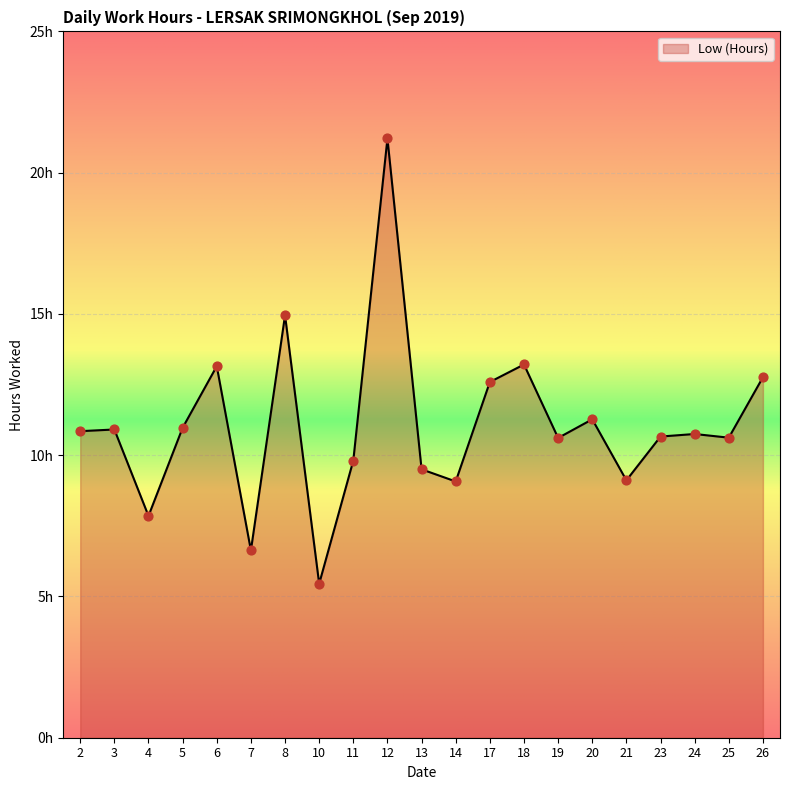

Does the chart have visible grid lines?

Yes